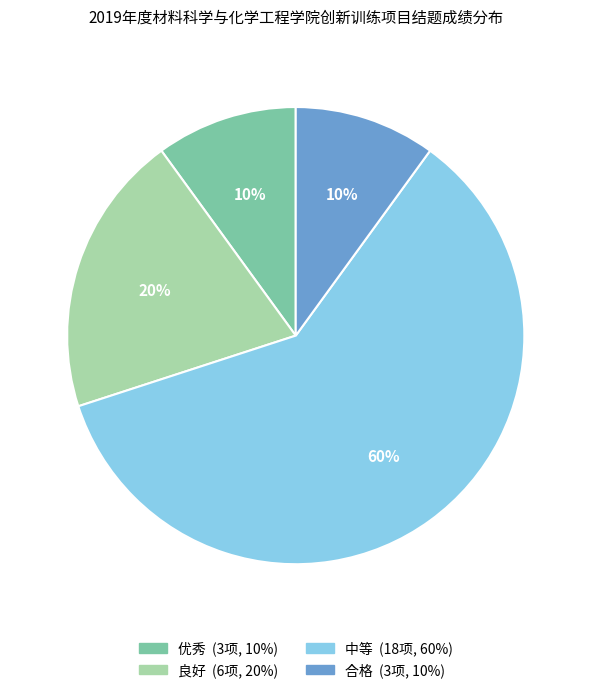

Approximately how many times larger is the value at 中等 compared to 良好?

3.0